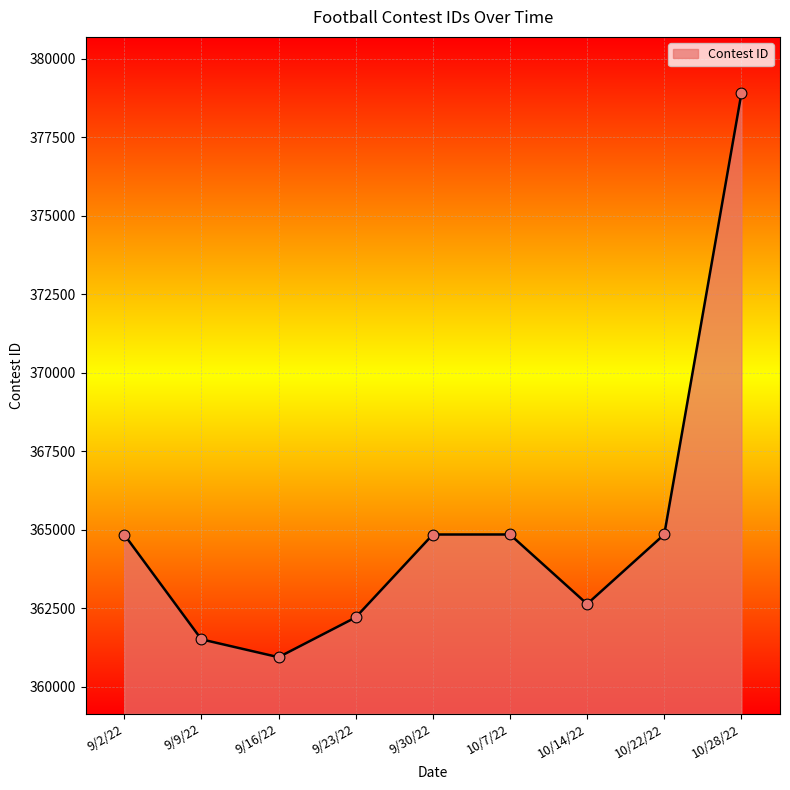

Approximately how many times larger is the value at 10/7/22 compared to 9/2/22?

1.0